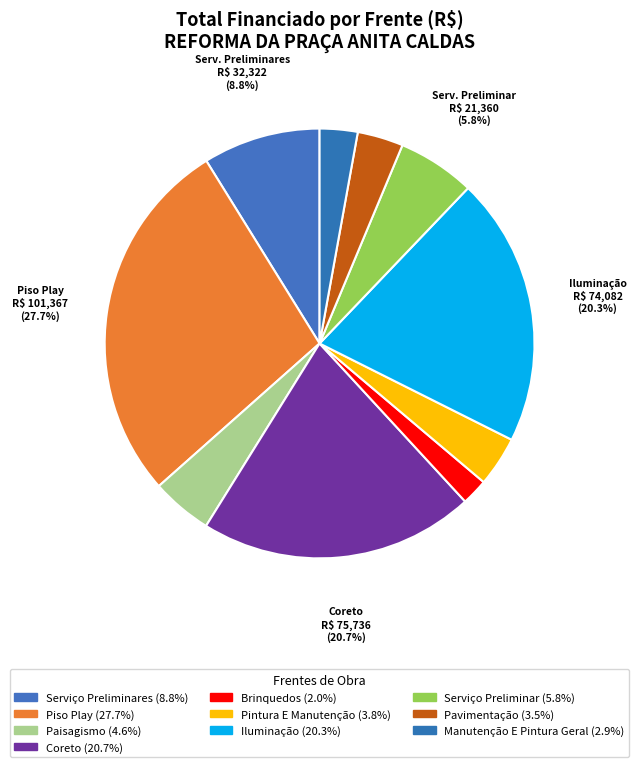

How many slices are in this pie chart?

10